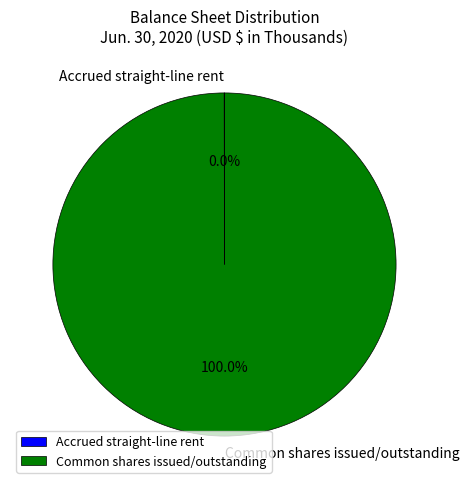

What is the largest slice in the pie chart?

Common shares issued/outstanding